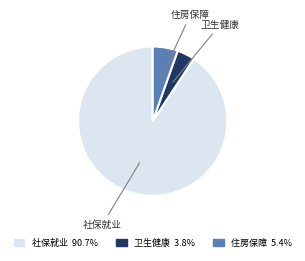

Does any single category account for the majority?

Yes